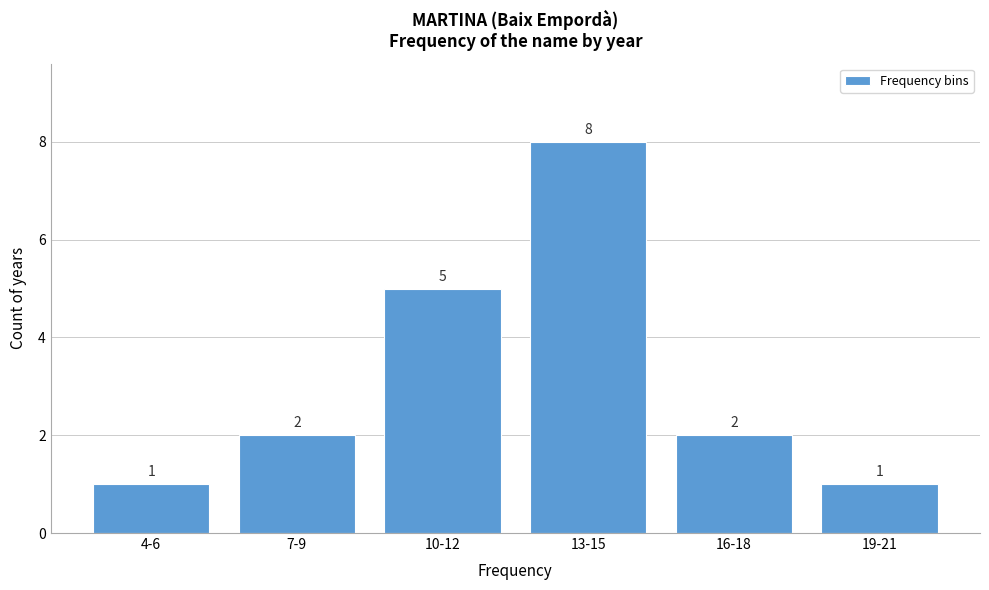

Reading right to left, what are all the values shown in this chart?

1	2	8	5	2	1